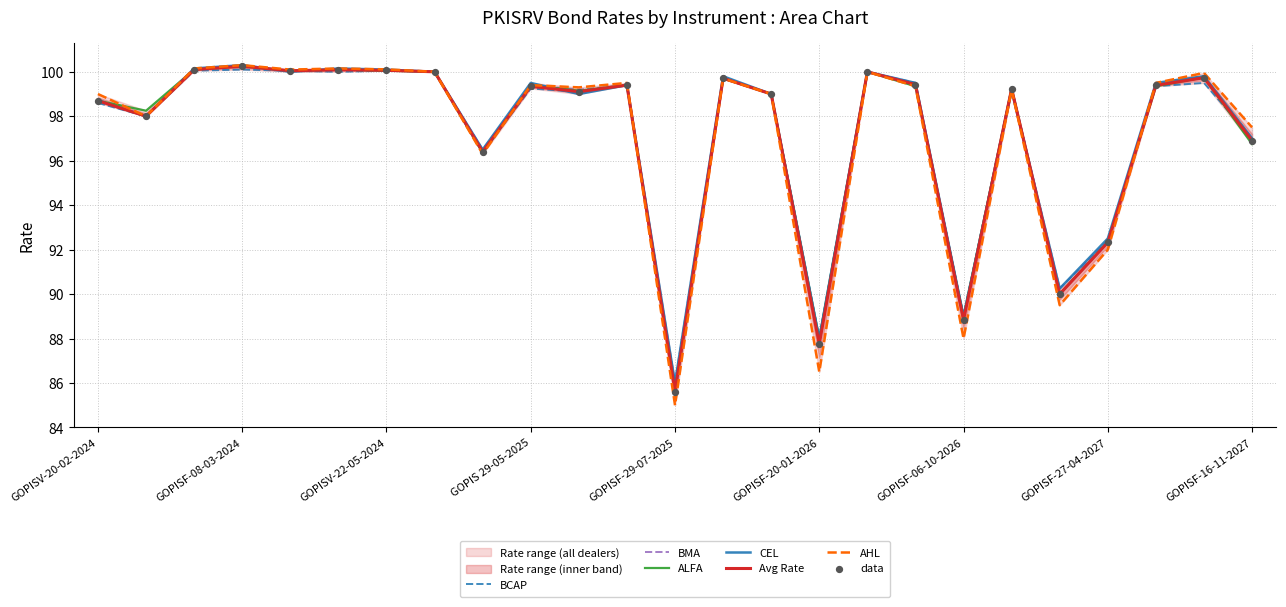

Which series contains the highest Y value?

CEL